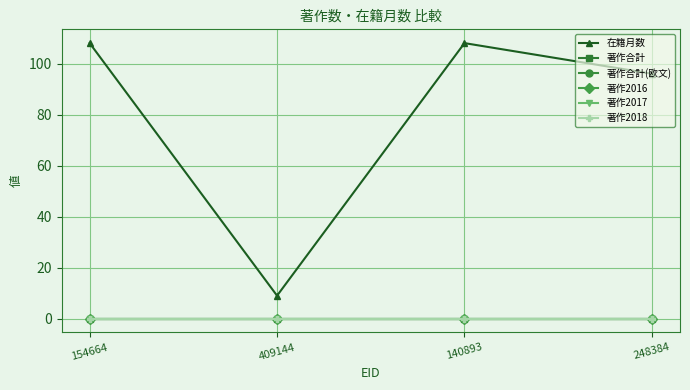

What is the spread (max minus min) of values at 409144?

9